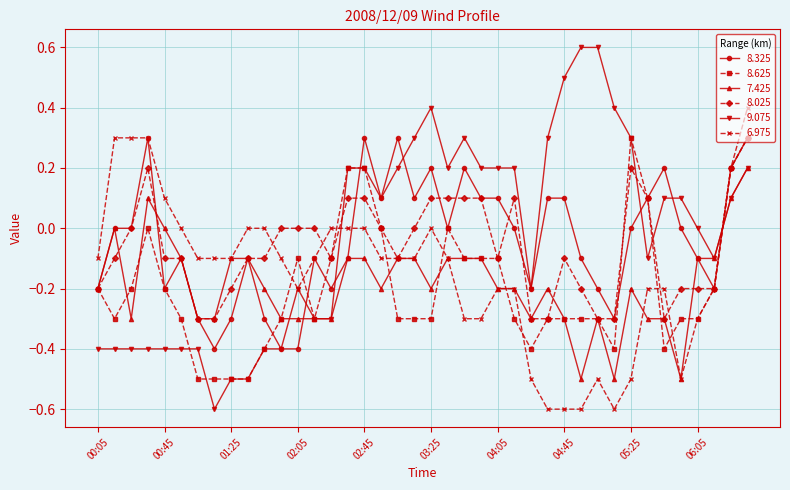

True or false: 9.075 and 8.025 cross at least once.

True